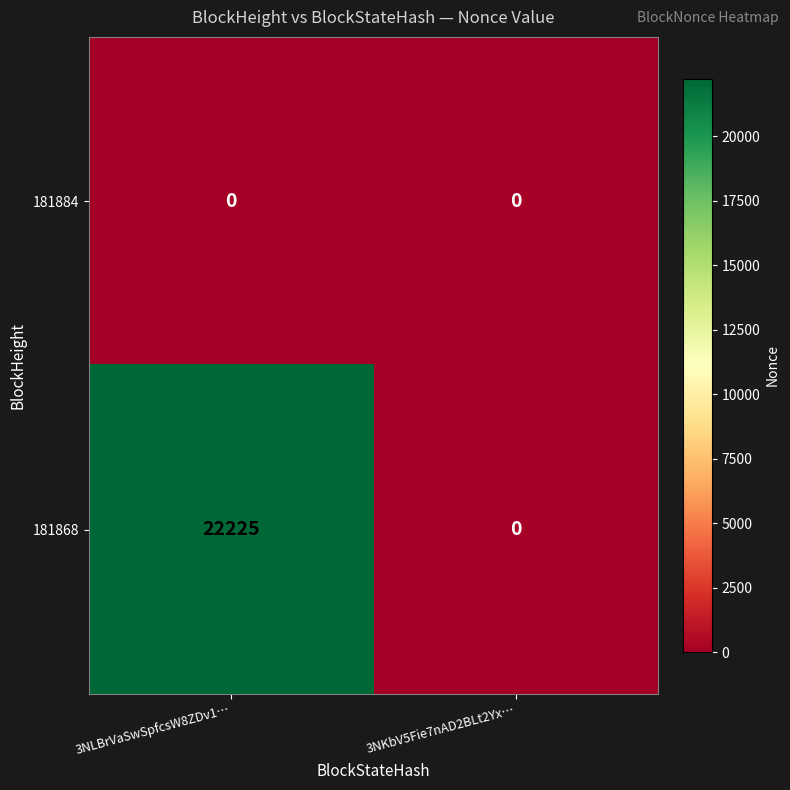

Which series has the widest spread of values?

181868